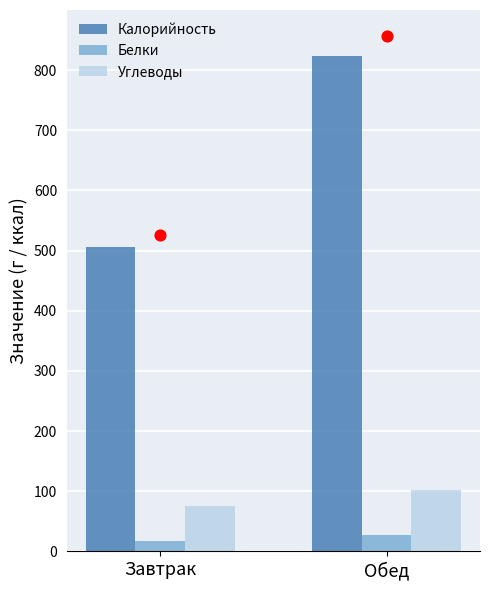

Which series contains the lowest Y value?

Белки